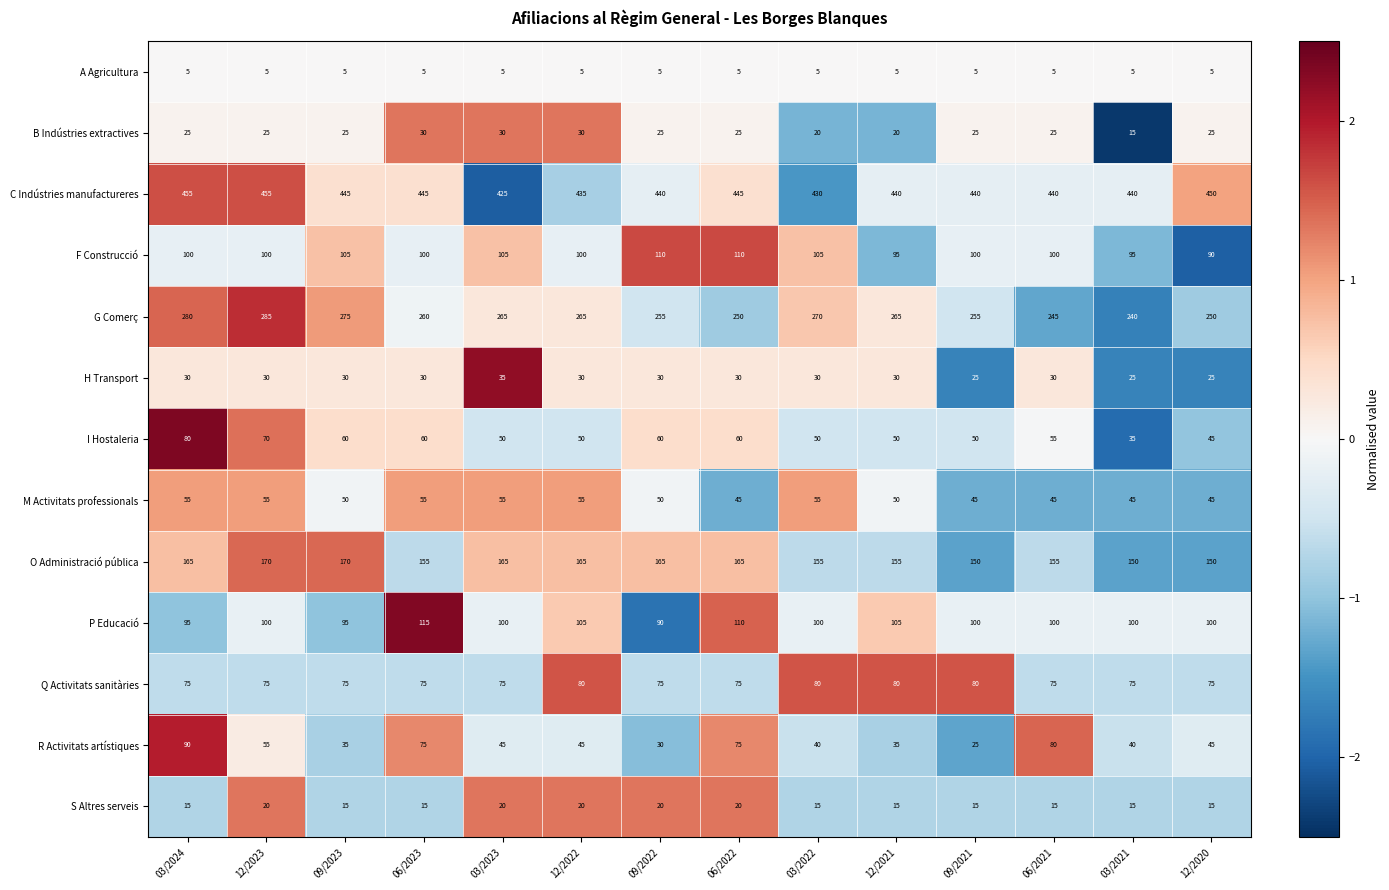

Read the S Altres serveis value at 06/2021.

15